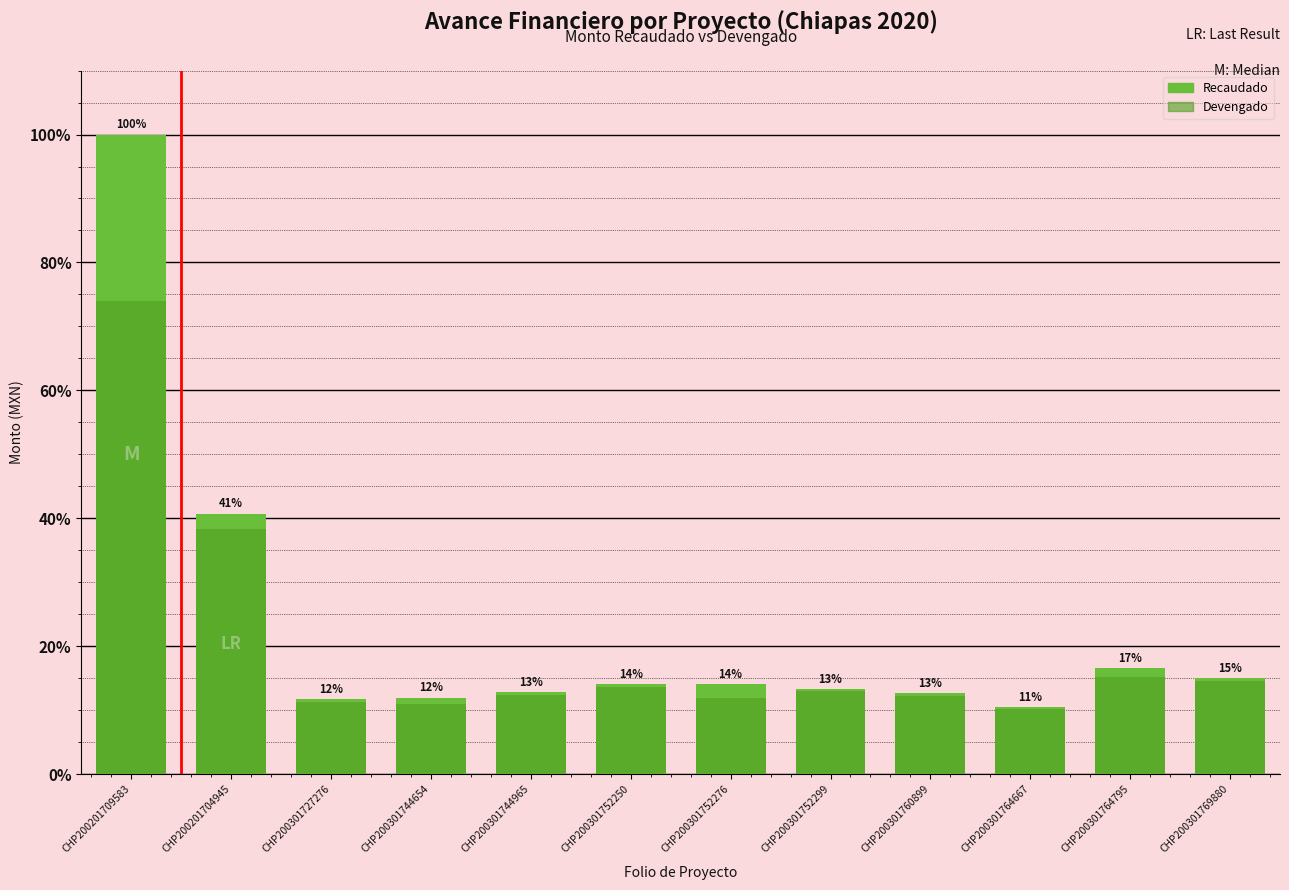

How many data points in Devengado are less than 12?

4